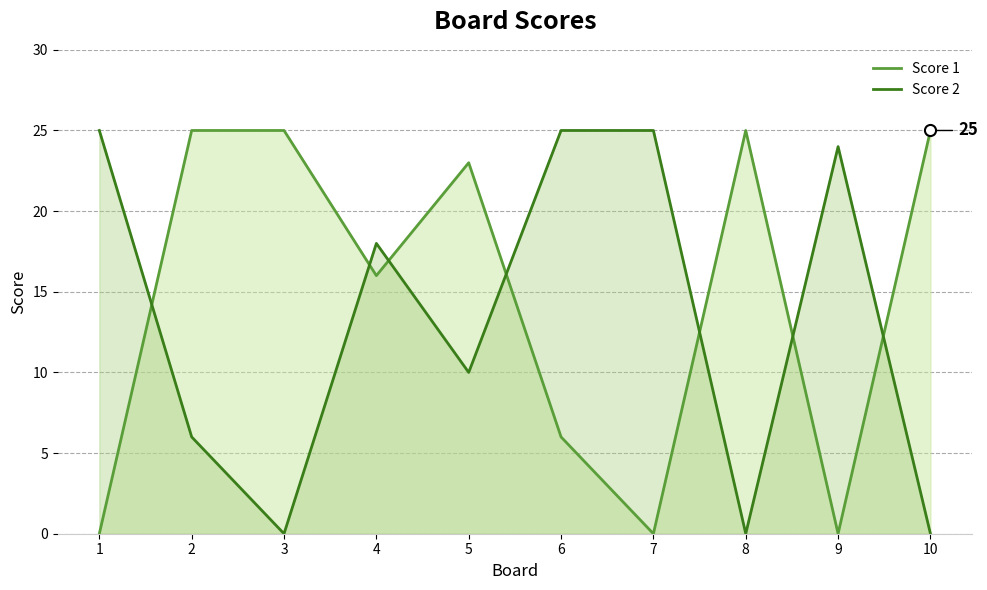

Between which two adjacent categories do Score 2 and Score 1 first intersect?

1 and 2